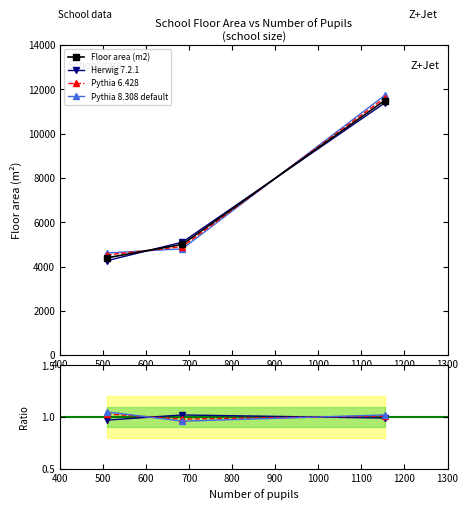

How many series are shown in this chart?

4